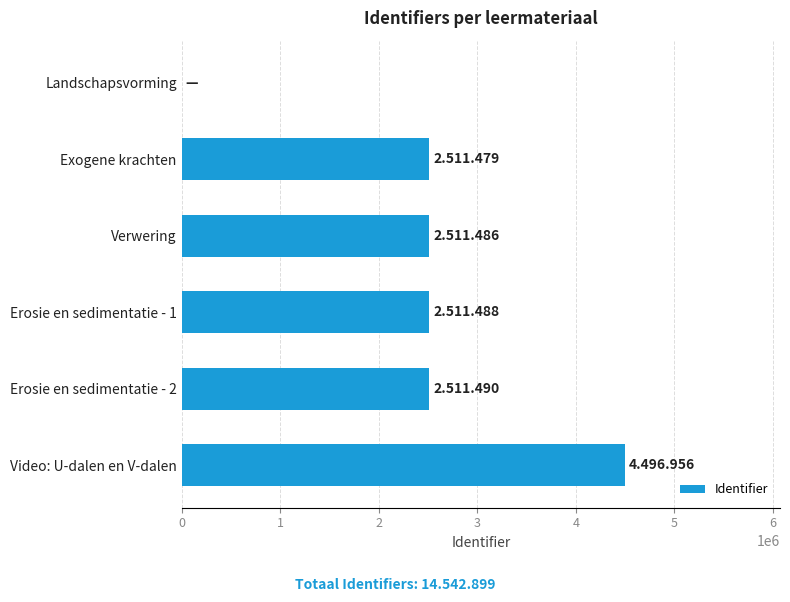

How many categories are shown in the chart?

6